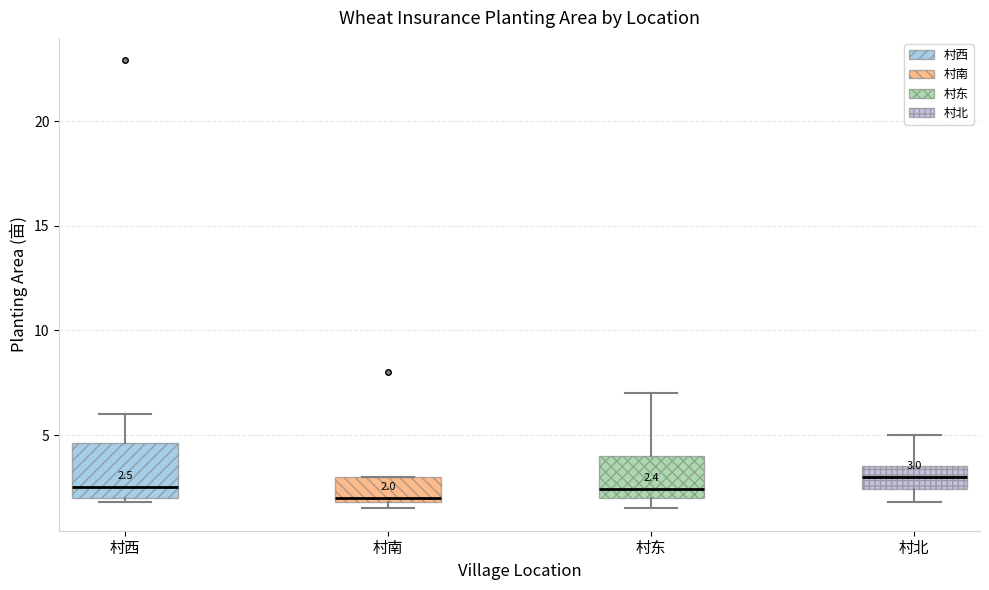

Comparing the boxes themselves (not the whiskers), which one is the tallest?

村西